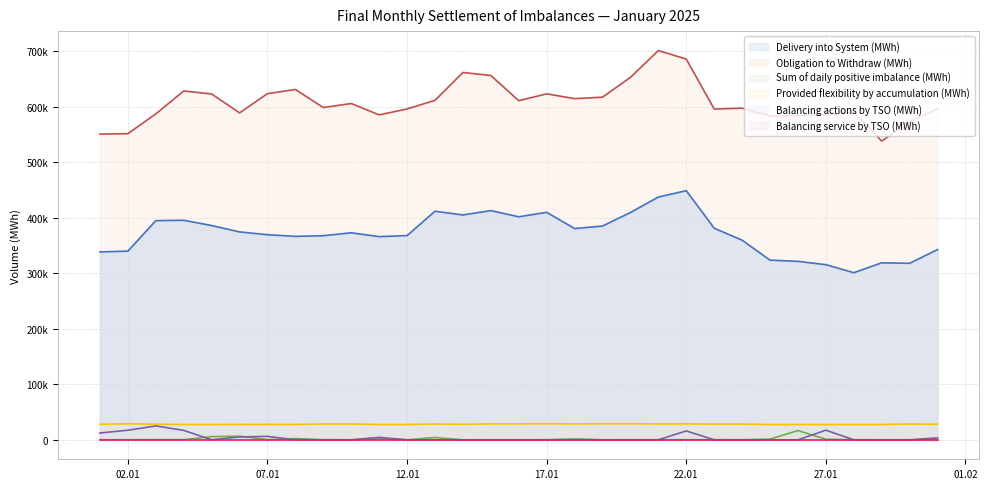

True or false: Delivery into System (MWh) and Obligation to Withdraw (MWh) intersect in this chart.

False